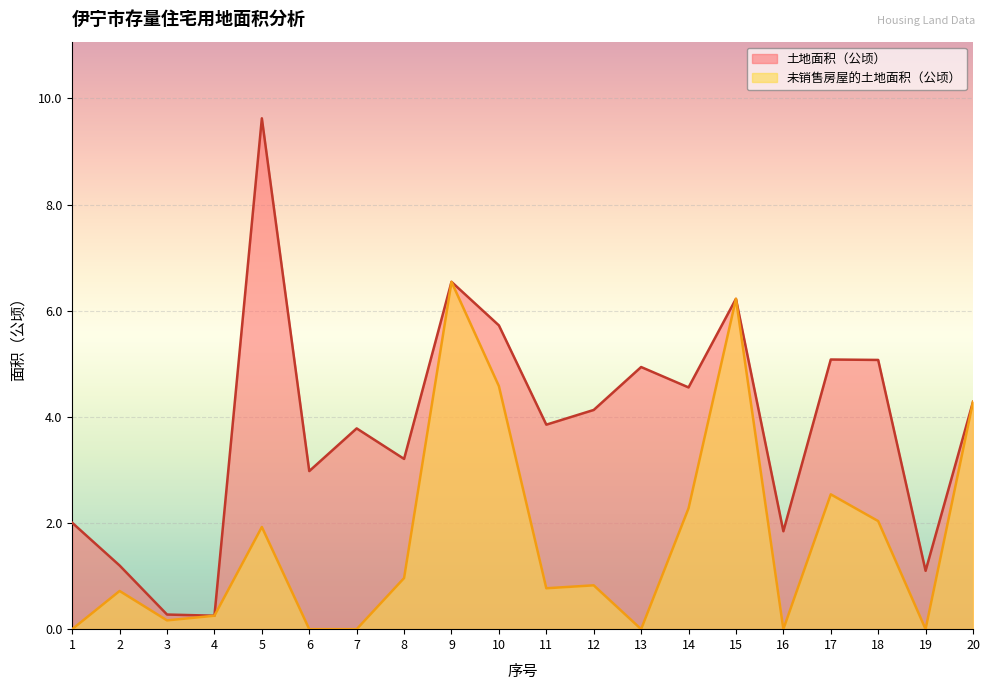

The 土地面积（公顷） series shows 1.1 at 19. True or false?

True